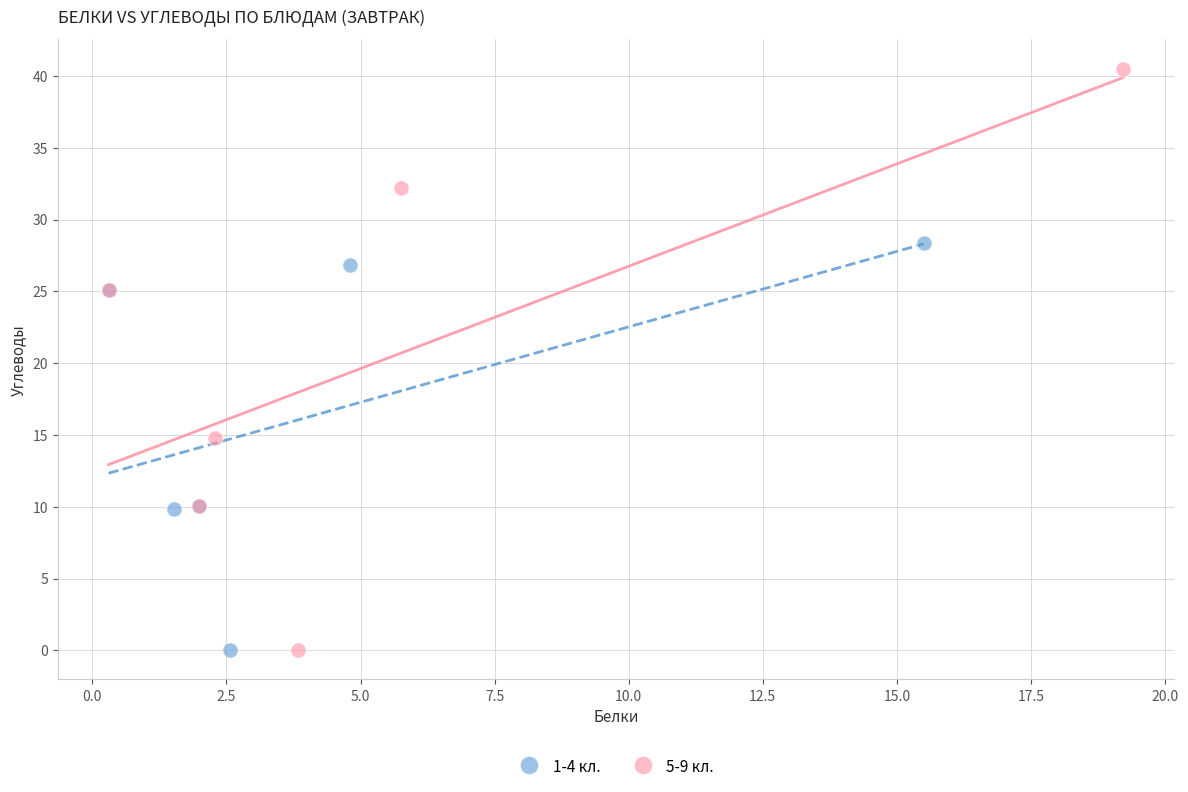

Which series contains the highest Y value?

5-9 кл.